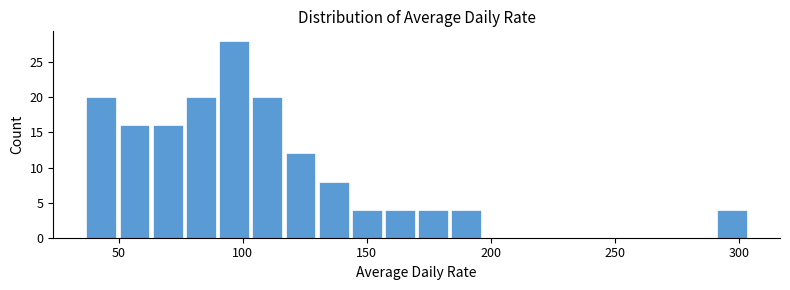

Around what value on the x-axis is the tallest bar? Give the approximate position of its centre, as read against the axis.

95